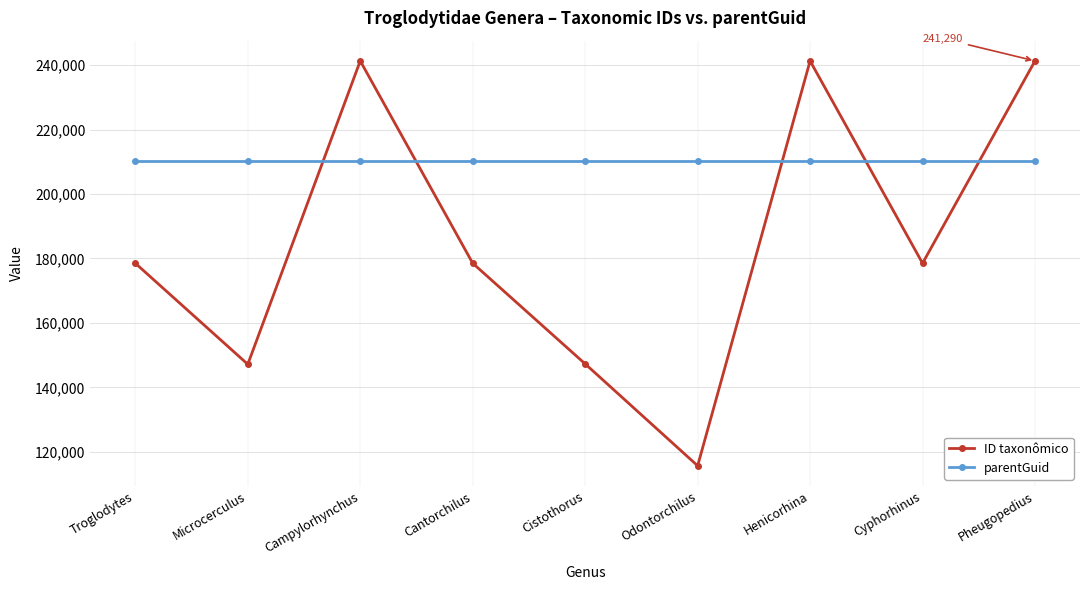

What position from the right is Campylorhynchus?

7